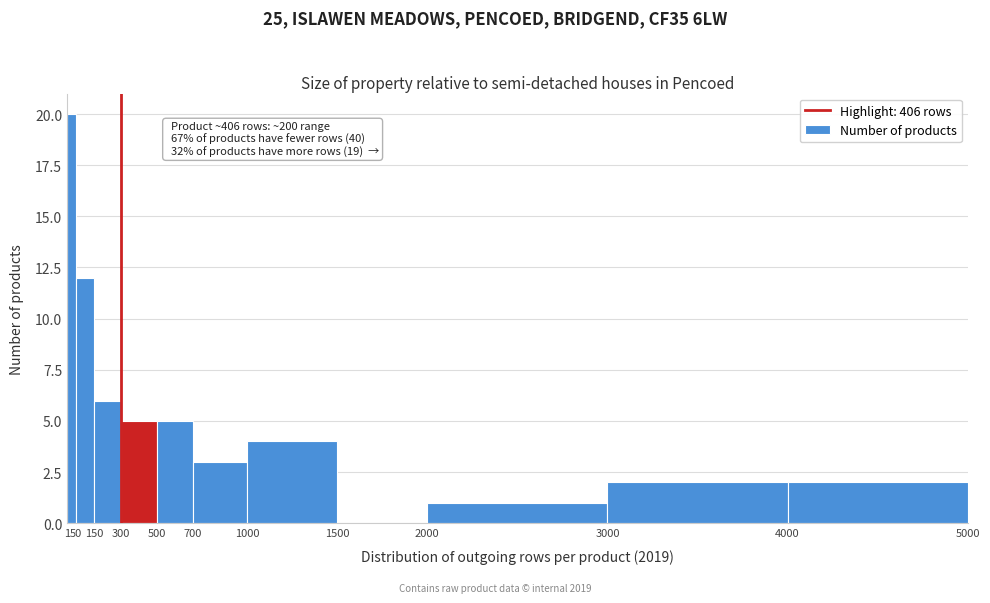

Over which range of the x-axis is the bar tallest?

1 to 50